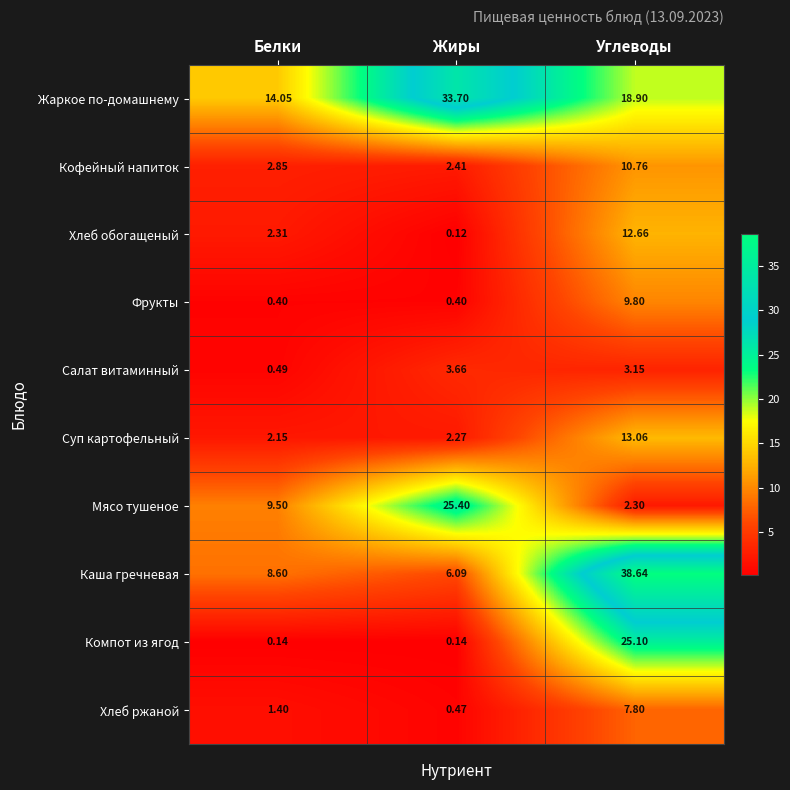

At which label is Мясо тушеное closest to 13?

Белки